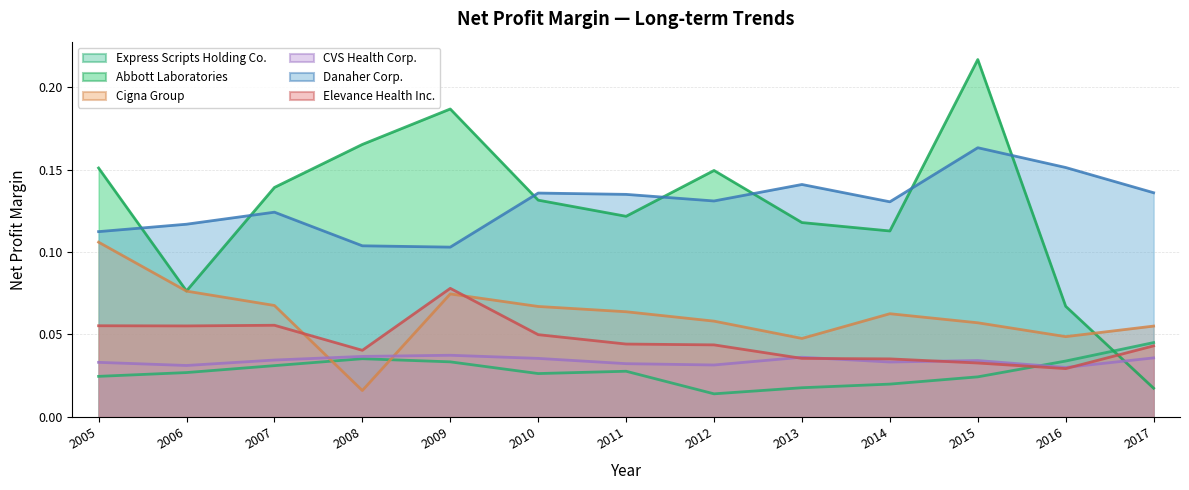

Does the chart have visible grid lines?

Yes